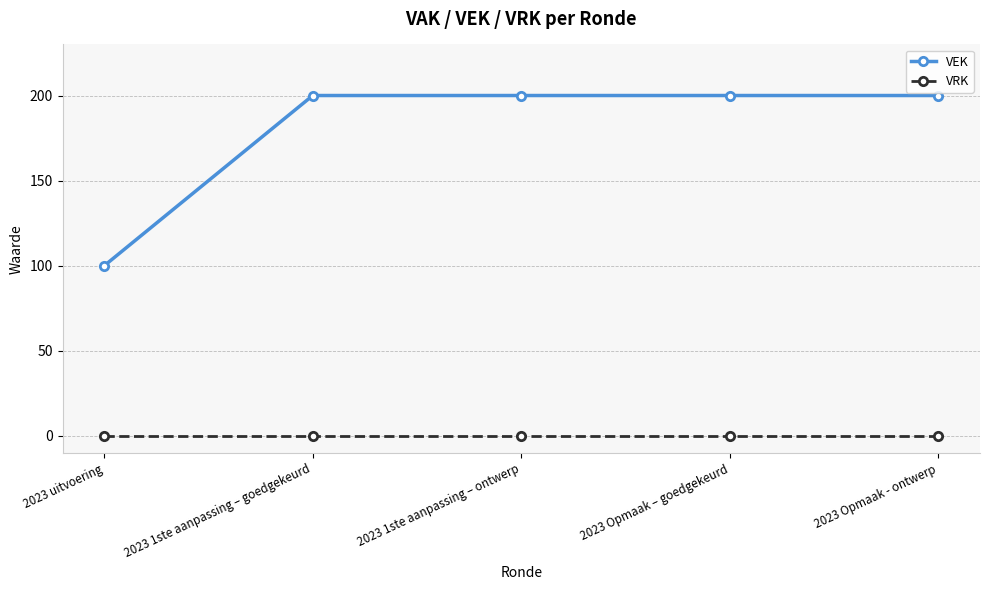

Reading left to right, transcribe all the data shown in this chart.

VEK: 2023 uitvoering=100	2023 1ste aanpassing – goedgekeurd=200	2023 1ste aanpassing – ontwerp=200	2023 Opmaak – goedgekeurd=200	2023 Opmaak - ontwerp=200
VRK: 2023 uitvoering=0	2023 1ste aanpassing – goedgekeurd=0	2023 1ste aanpassing – ontwerp=0	2023 Opmaak – goedgekeurd=0	2023 Opmaak - ontwerp=0